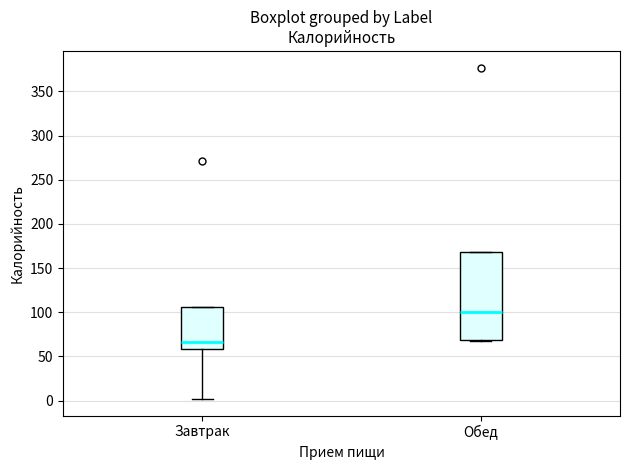

Reading left to right, read every box against the y-axis: the position of its median line, the range the box covers, and the ends of its whiskers. The values are not printed on the chart, so give them approximately, as read against the axis.

Завтрак: median 65, box 60 to 105, whiskers 0 to 105
Обед: median 100, box 70 to 170, whiskers 65 to 170